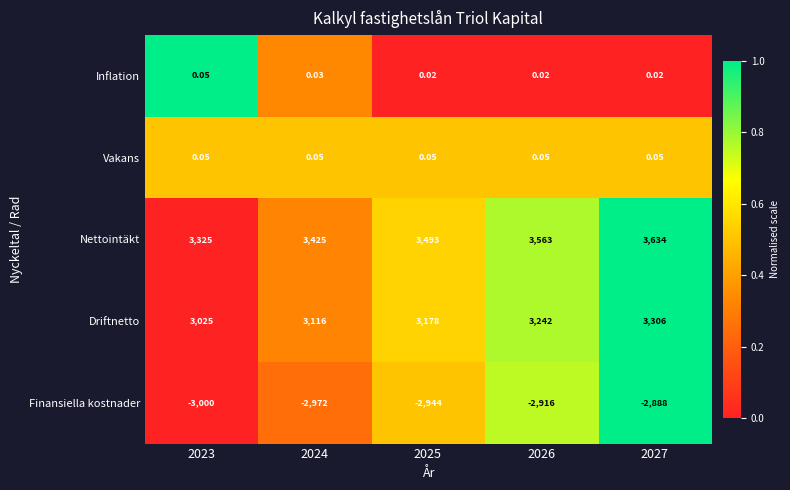

At which category is the sum across all series the highest?

2027